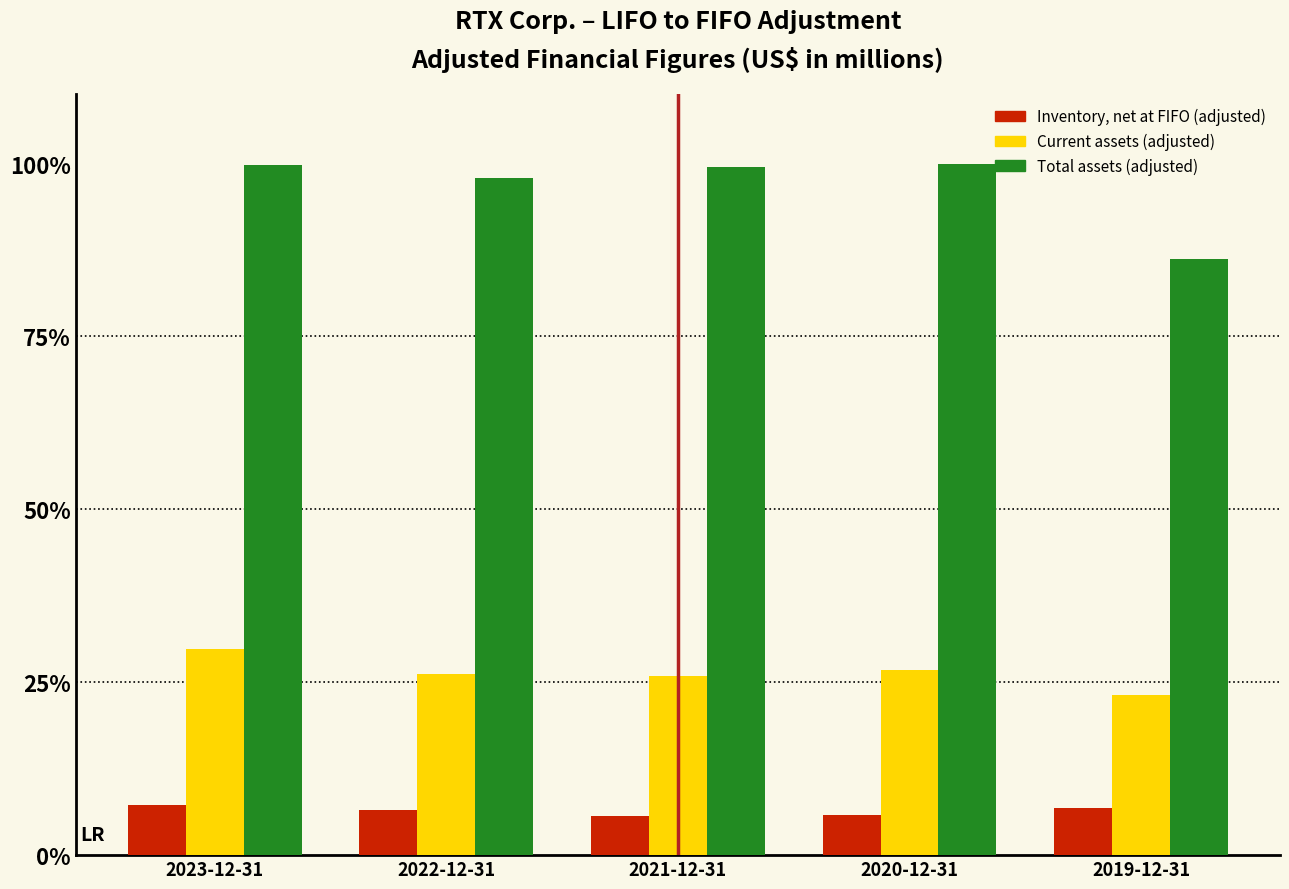

Rank the series by their maximum value, from lowest to highest.

Inventory, net at FIFO (adjusted), Current assets (adjusted), Total assets (adjusted)